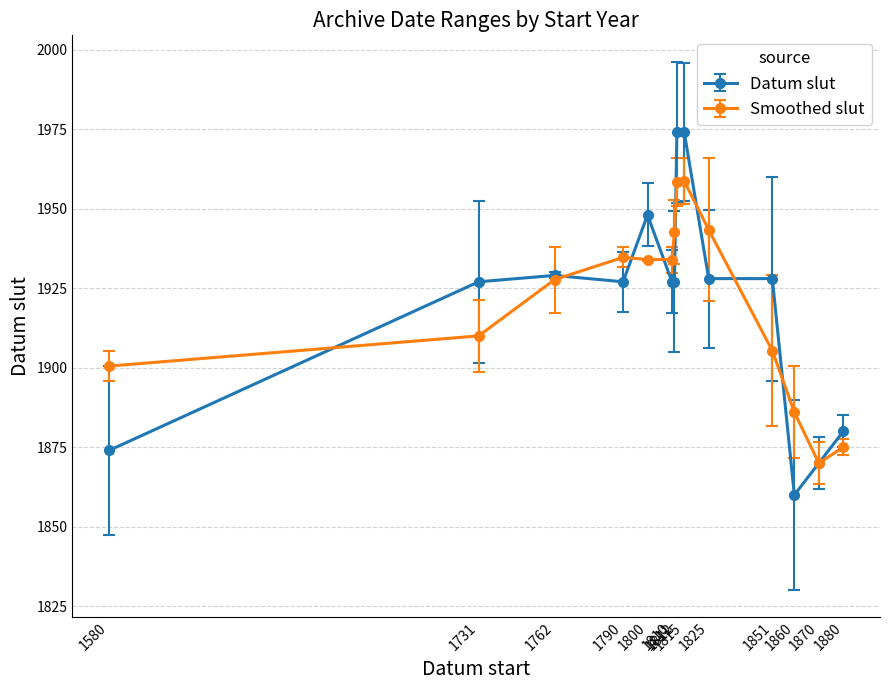

What is the maximum value for Datum slut?

1974.0